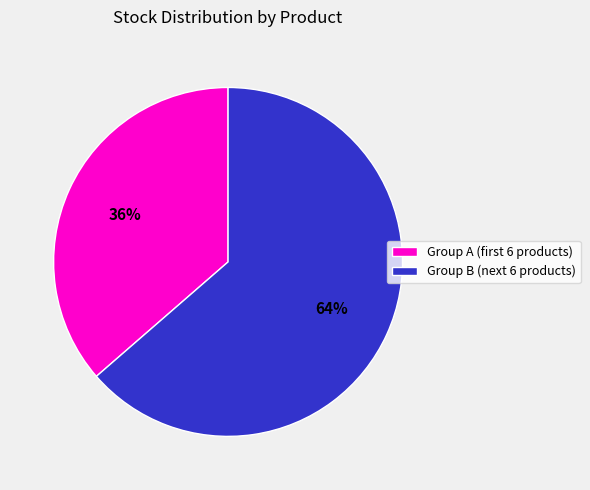

Is it true that Group B (next 6 products) is 64% of the pie?

True